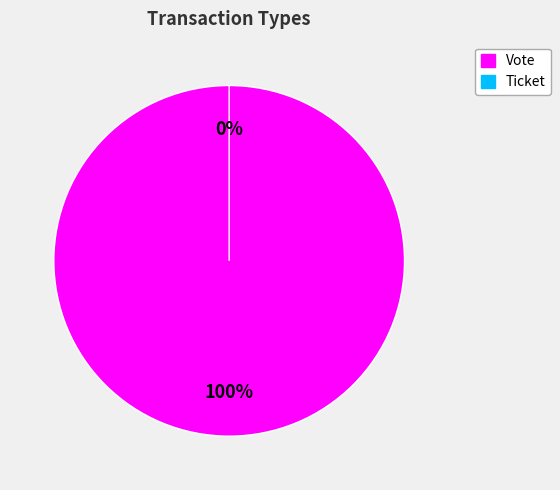

What is the largest slice in the pie chart?

Vote